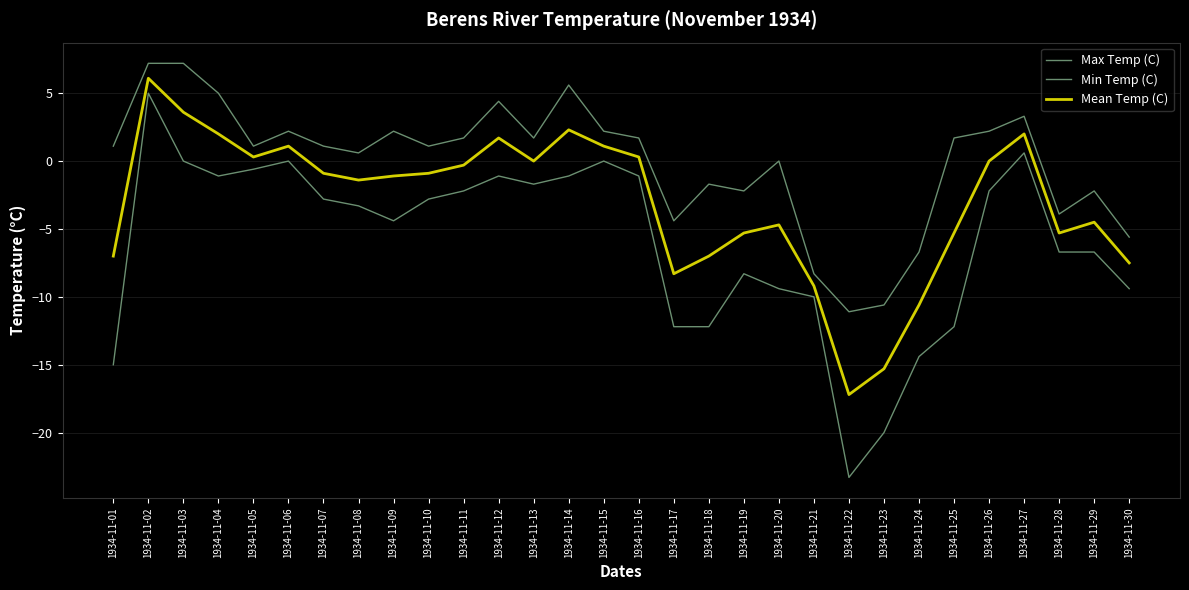

How many series are shown in this chart?

3